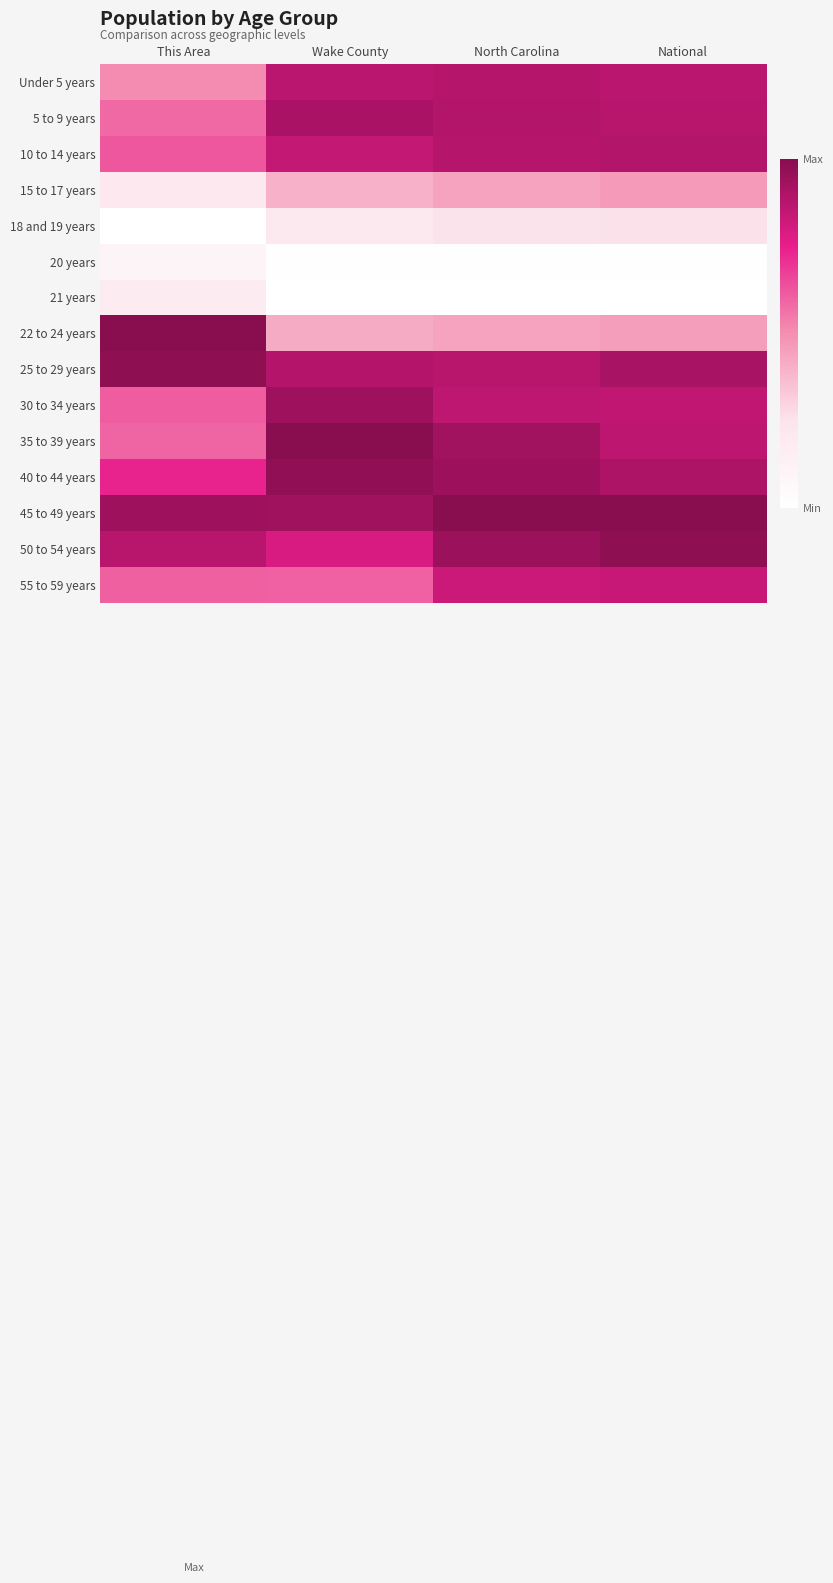

Reading left to right, extract all data points from this chart.

Under 5 years: This Area=0.5	Wake County=0.9	North Carolina=0.9	National=0.9
5 to 9 years: This Area=0.6	Wake County=0.9	North Carolina=0.9	National=0.9
10 to 14 years: This Area=0.6	Wake County=0.8	North Carolina=0.9	National=0.9
15 to 17 years: This Area=0.2	Wake County=0.4	North Carolina=0.4	National=0.5
18 and 19 years: This Area=0.0	Wake County=0.2	North Carolina=0.3	National=0.3
20 years: This Area=0.1	Wake County=0.0	North Carolina=0.0	National=0.0
21 years: This Area=0.2	Wake County=0.0	North Carolina=0.0	National=0.0
22 to 24 years: This Area=1.0	Wake County=0.4	North Carolina=0.4	National=0.5
25 to 29 years: This Area=1.0	Wake County=0.9	North Carolina=0.9	National=0.9
30 to 34 years: This Area=0.6	Wake County=0.9	North Carolina=0.9	National=0.9
35 to 39 years: This Area=0.6	Wake County=1.0	North Carolina=0.9	National=0.9
40 to 44 years: This Area=0.7	Wake County=1.0	North Carolina=0.9	National=0.9
45 to 49 years: This Area=0.9	Wake County=0.9	North Carolina=1.0	National=1.0
50 to 54 years: This Area=0.9	Wake County=0.8	North Carolina=0.9	National=1.0
55 to 59 years: This Area=0.6	Wake County=0.6	North Carolina=0.8	National=0.8